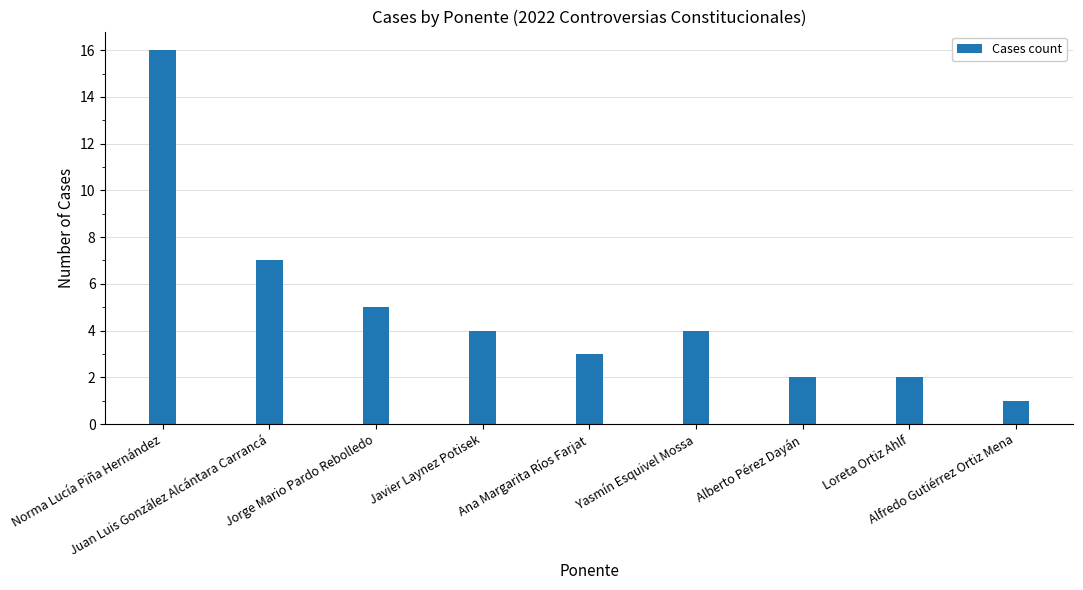

Approximately how many times larger is the value at Alfredo Gutiérrez Ortiz Mena compared to Norma Lucía Piña Hernández?

0.1